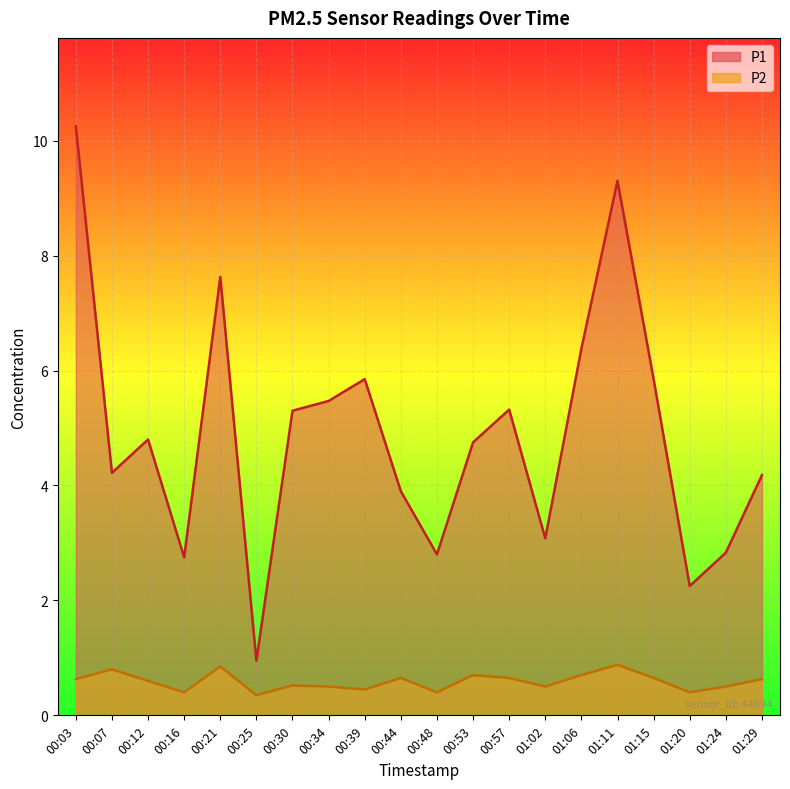

How many values in the P1 series are below 4?

7